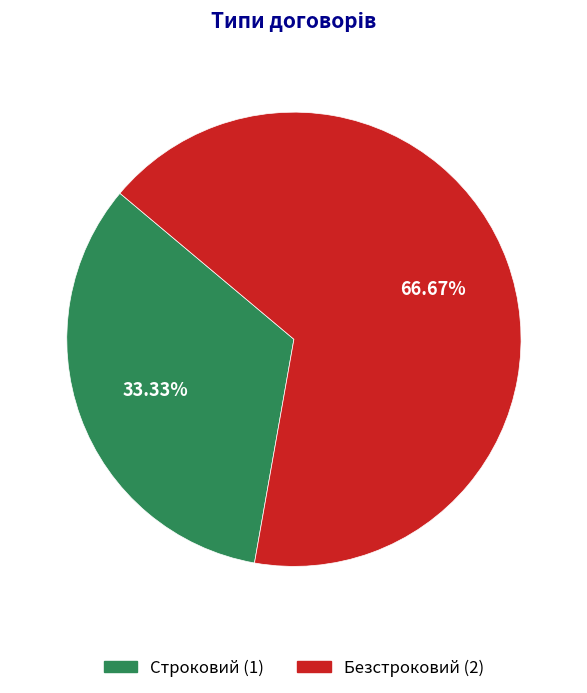

Between Безстроковий and Строковий, which is larger?

Безстроковий